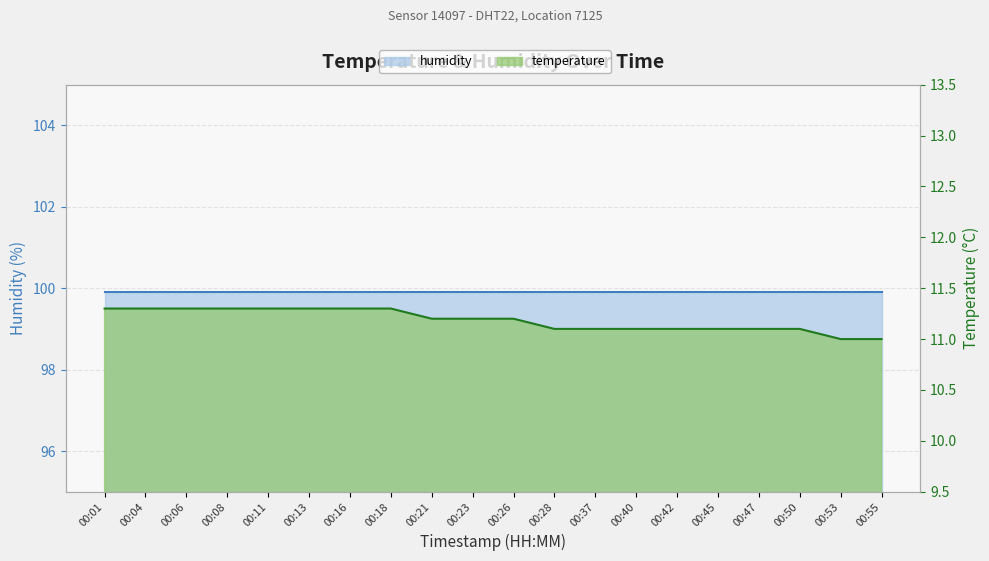

Reading right to left, extract all data points from this chart.

00:55=11.0	00:53=11.0	00:50=11.1	00:47=11.1	00:45=11.1	00:42=11.1	00:40=11.1	00:37=11.1	00:28=11.1	00:26=11.2	00:23=11.2	00:21=11.2	00:18=11.3	00:16=11.3	00:13=11.3	00:11=11.3	00:08=11.3	00:06=11.3	00:04=11.3	00:01=11.3